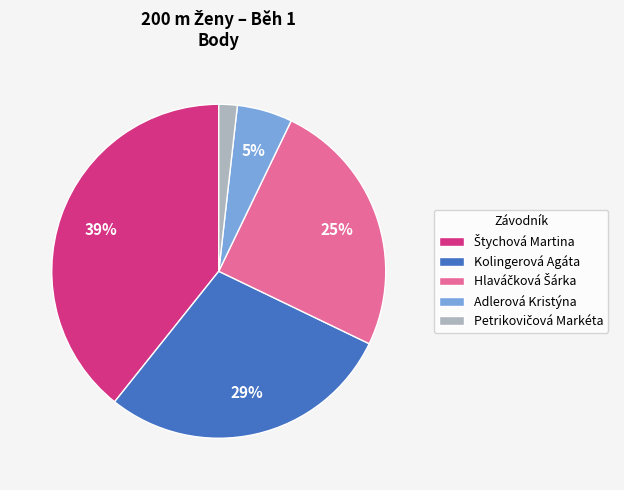

Is there any slice that represents more than half of the pie?

No